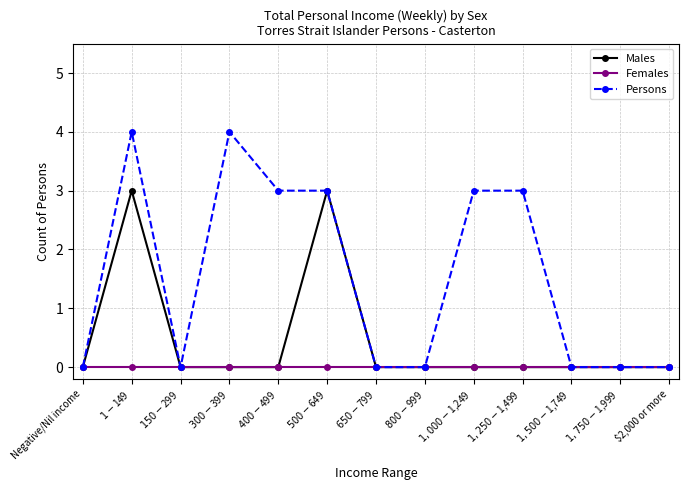

What is the difference between the maximum and minimum values in the Persons series?

4